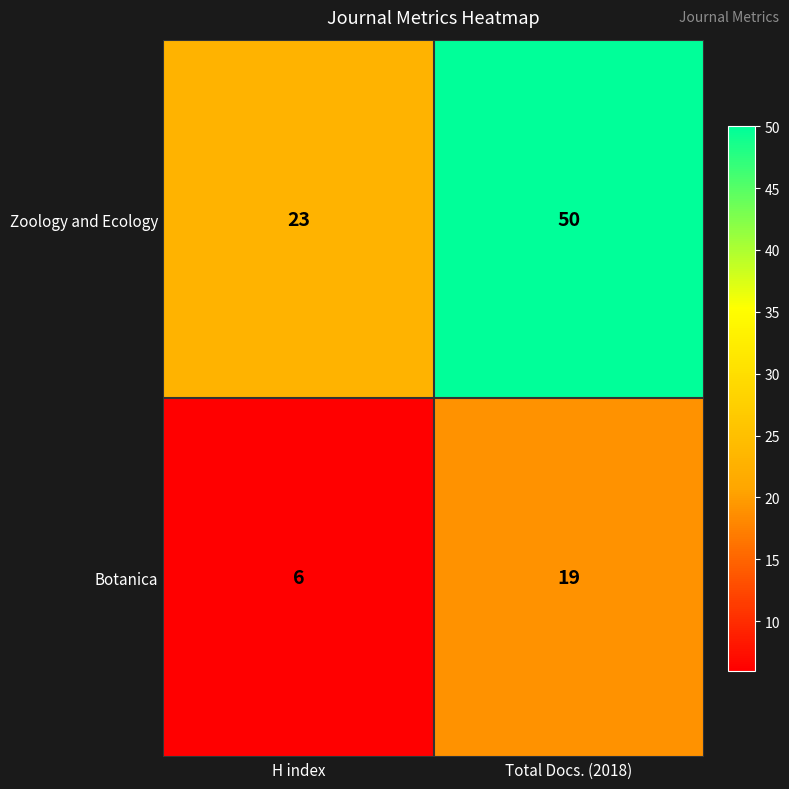

Rank the series by their maximum value, from highest to lowest.

Zoology and Ecology, Botanica